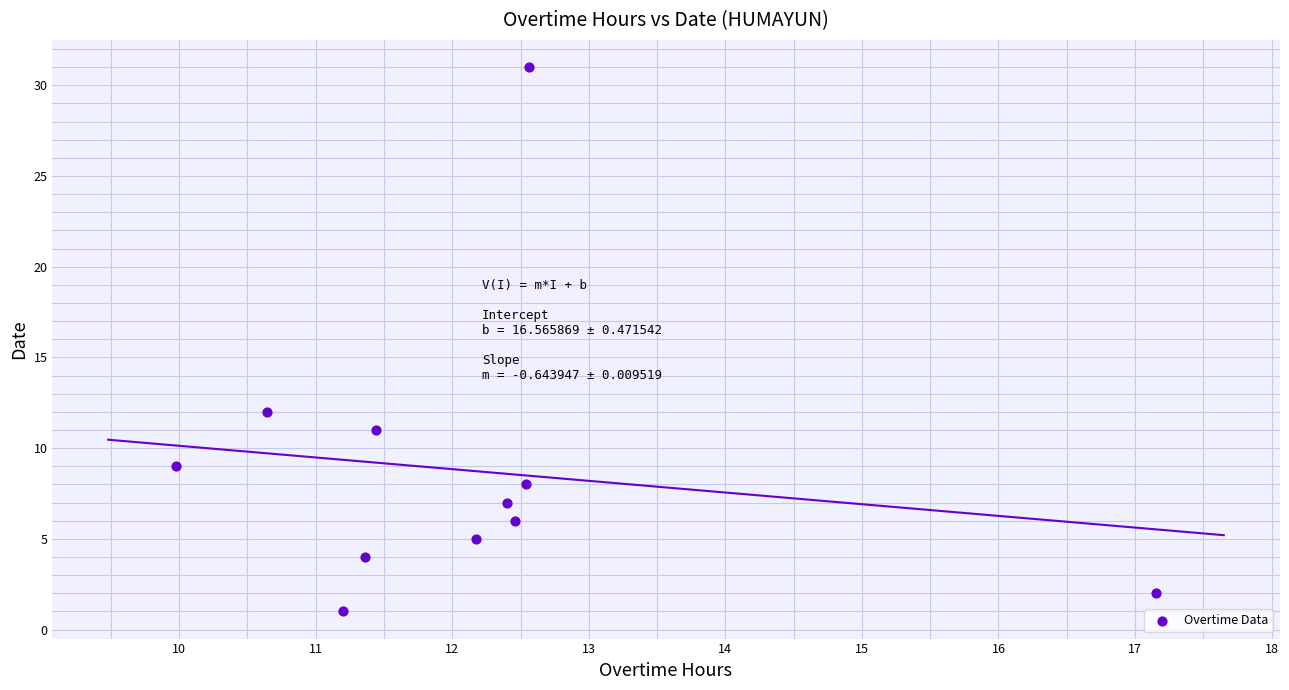

What is the average Y value?

9